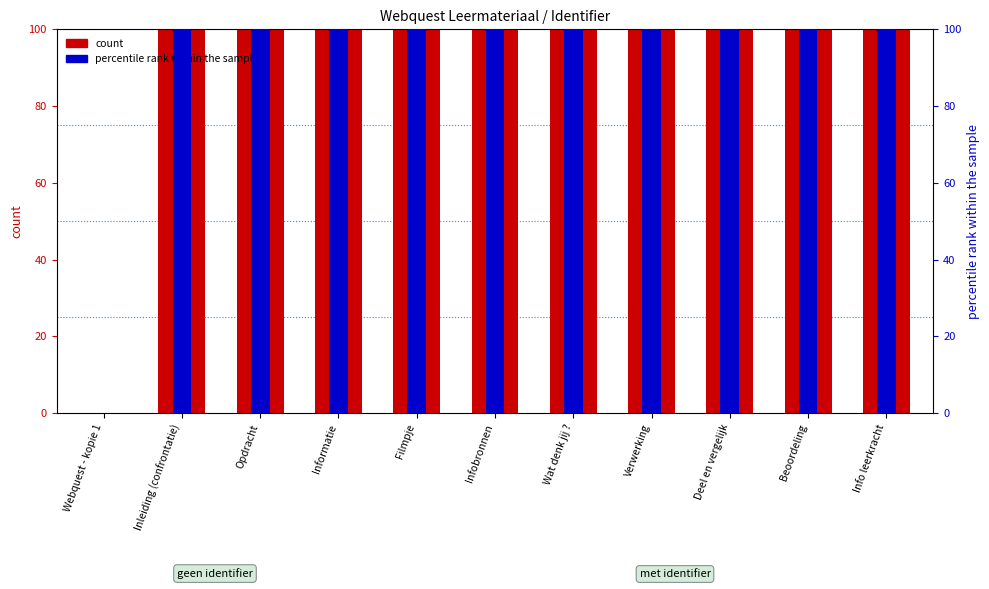

How many distinct data groups are displayed?

2